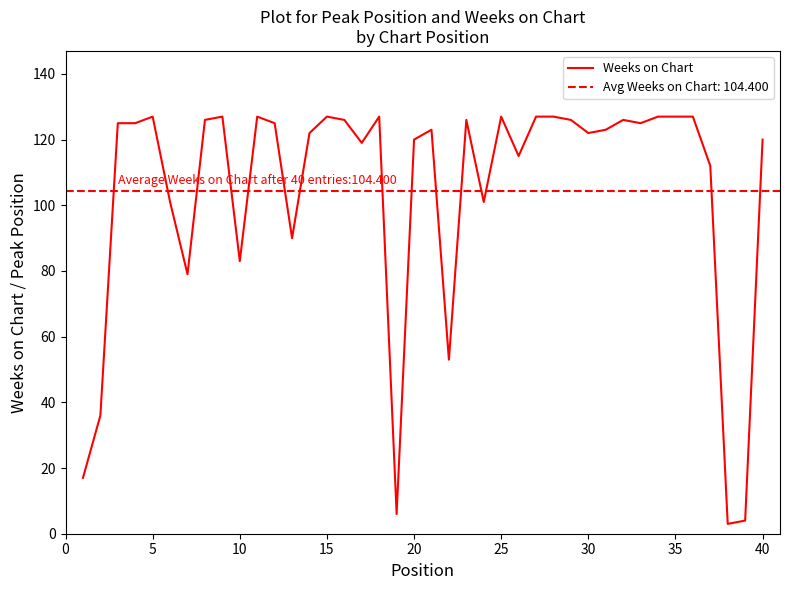

How many interior local peaks (higher than both neighbors) does the data have?

9